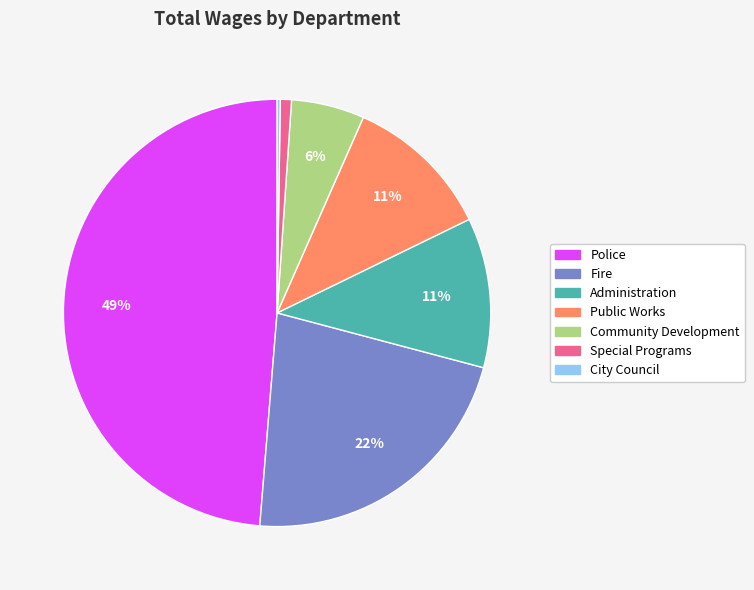

What is the ratio of the value at Community Development to the value at Administration?

0.5